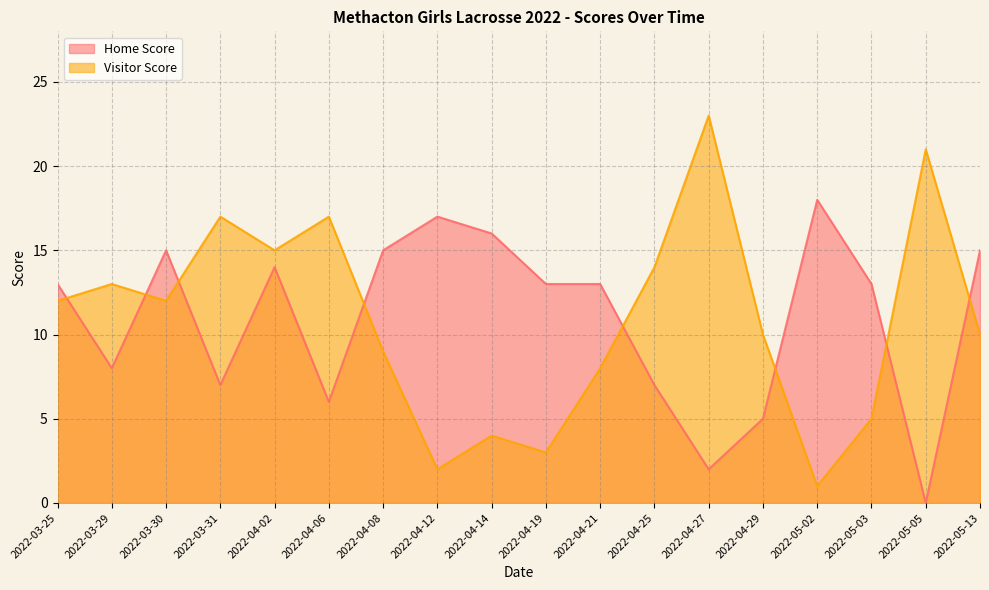

How many positive values does the Home Score series have?

17